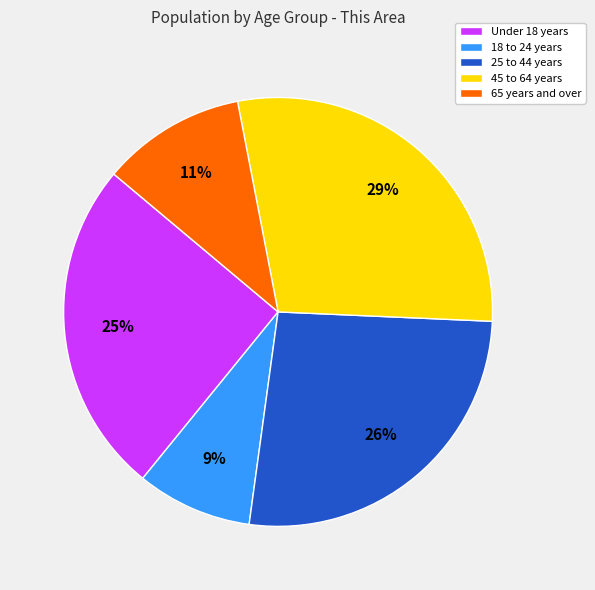

To the nearest percent, what is the average slice percentage?

20%